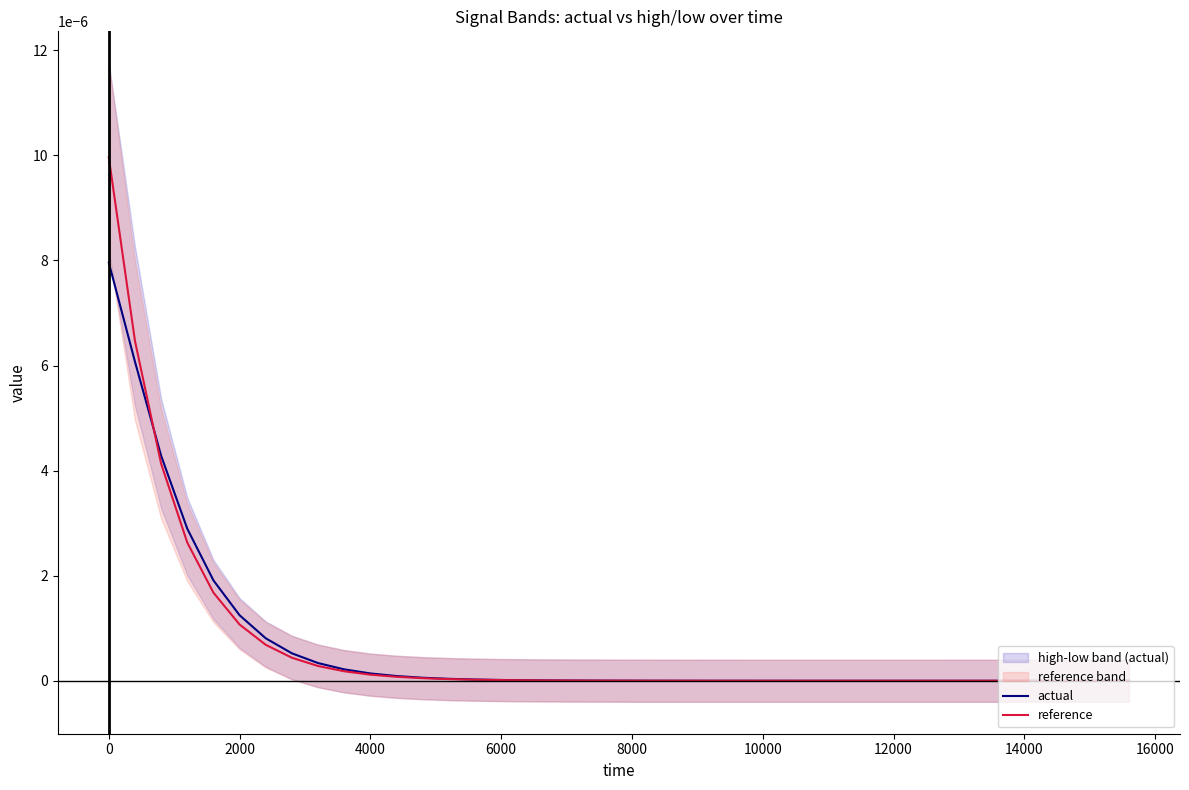

After their last crossing, which series has the higher values: reference or actual?

actual